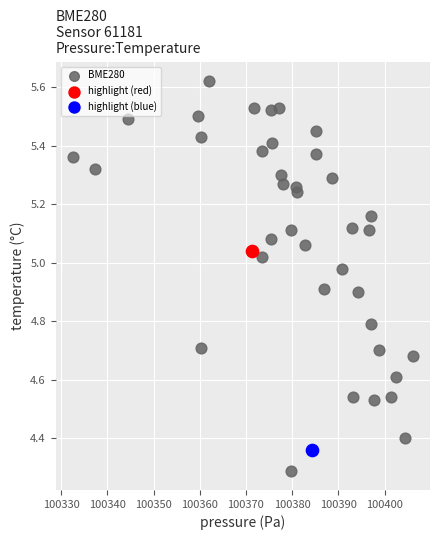

What are all the series names shown in the legend?

BME280, highlight (red), highlight (blue)